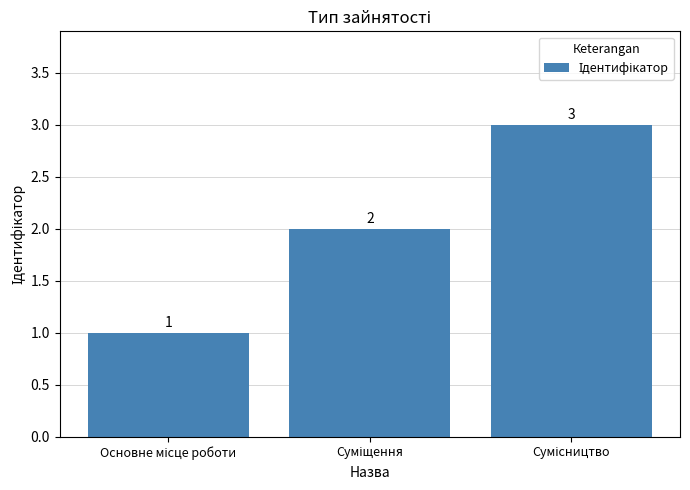

What is the maximum value shown in the chart?

3